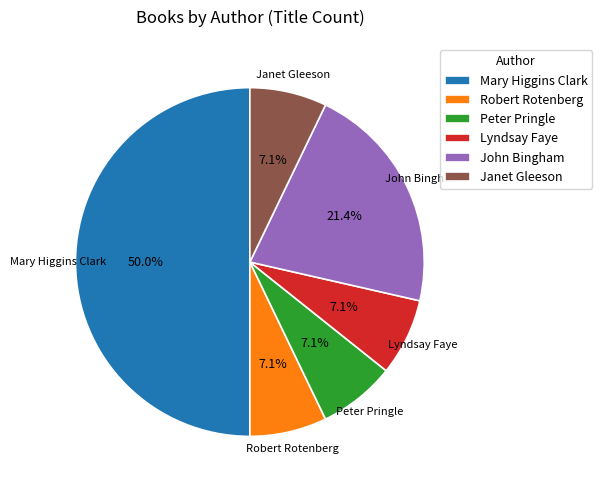

To the nearest percent, what is the difference between the largest and smallest slice percentages?

43%